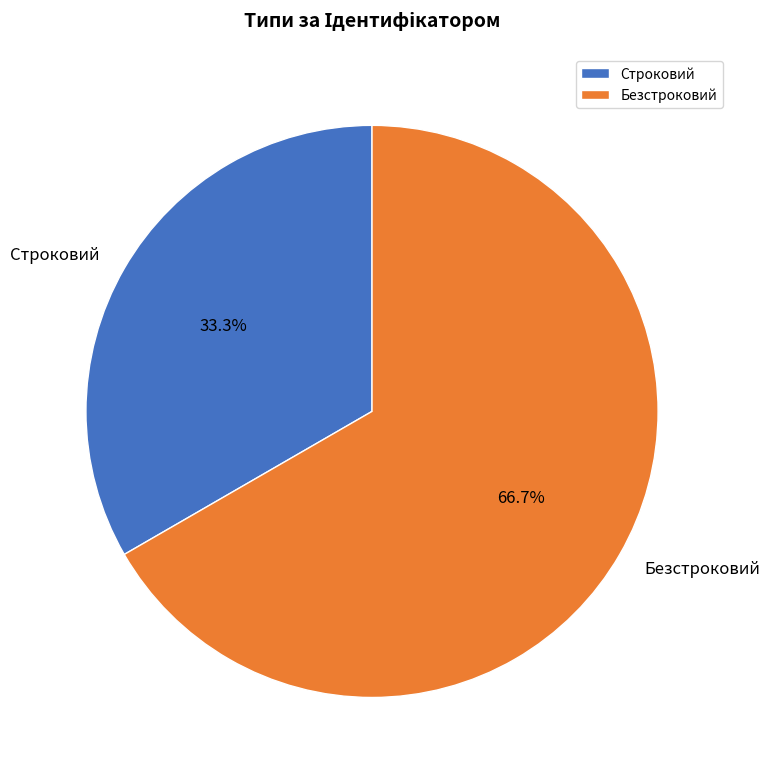

Which category has the biggest portion of the pie?

Безстроковий